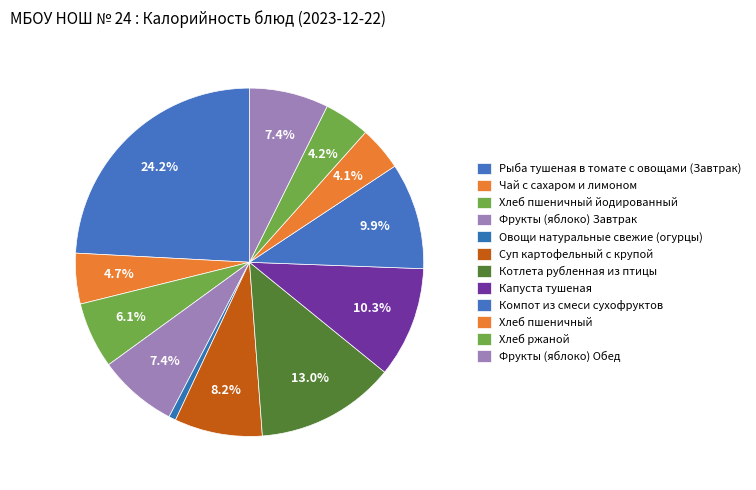

Which category has the biggest portion of the pie?

Рыба тушеная в томате с овощами (Завтрак)